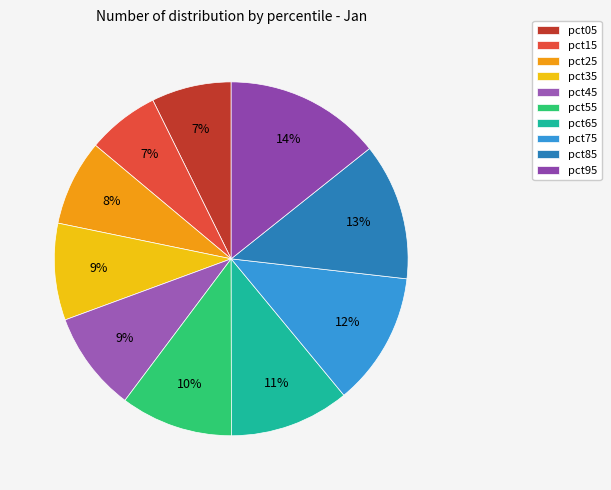

True or false: pct75 accounts for 6% of the total.

False